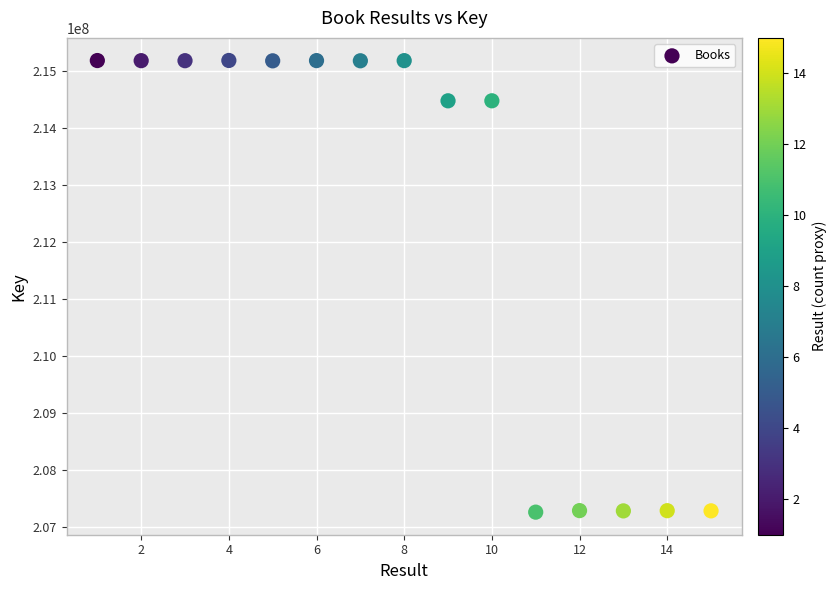

What is the range of X values (max minus min)?

14